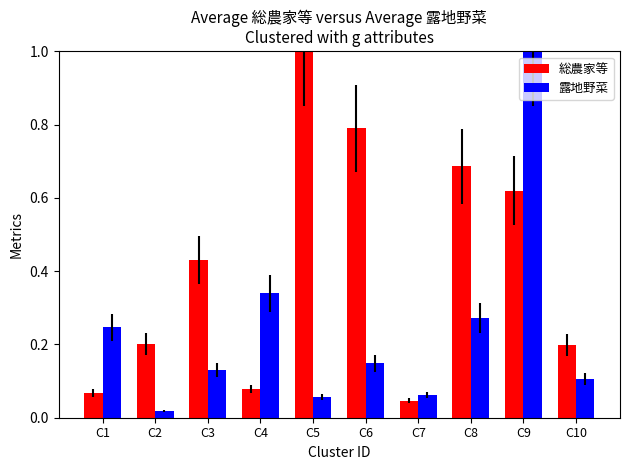

At how many categories does at least one series exceed 0?

10